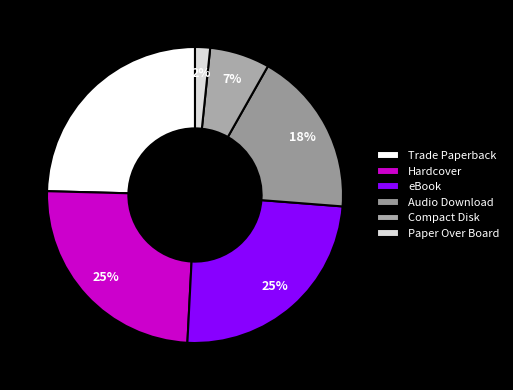

To the nearest percent, what is the average slice percentage?

17%